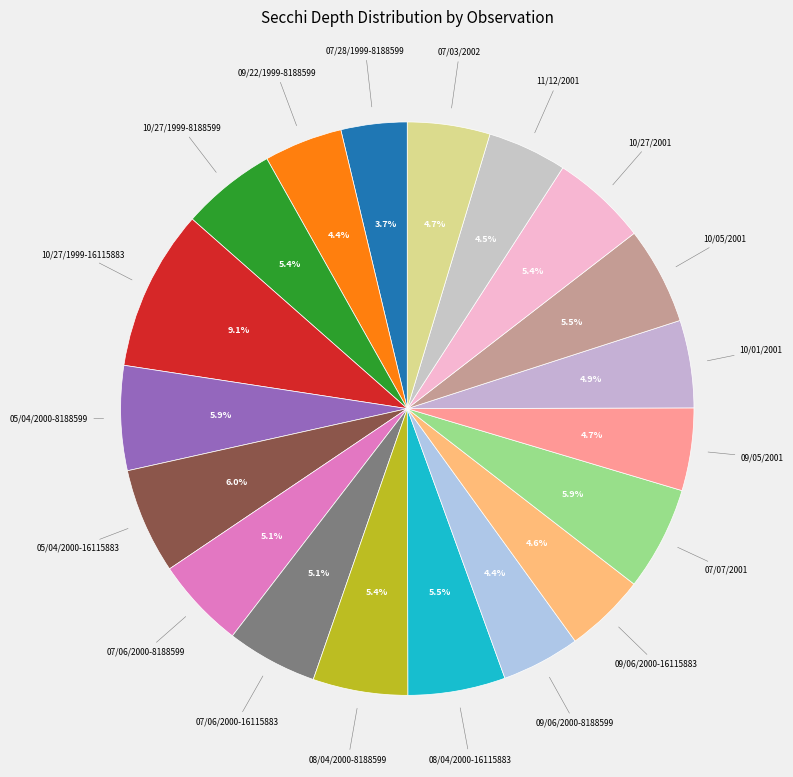

To the nearest percent, what is the average slice percentage?

5%